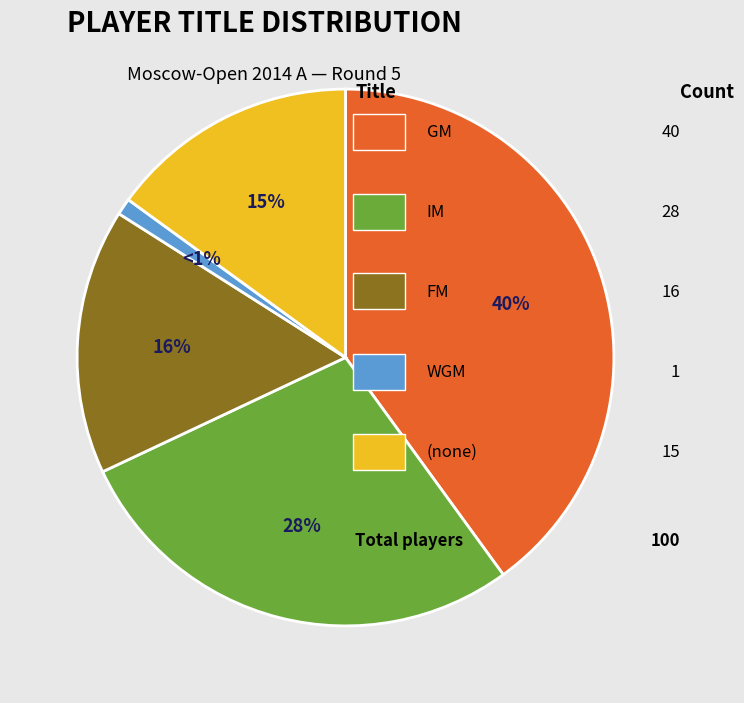

To the nearest percent, what is the difference between the largest and smallest slice percentages?

39%